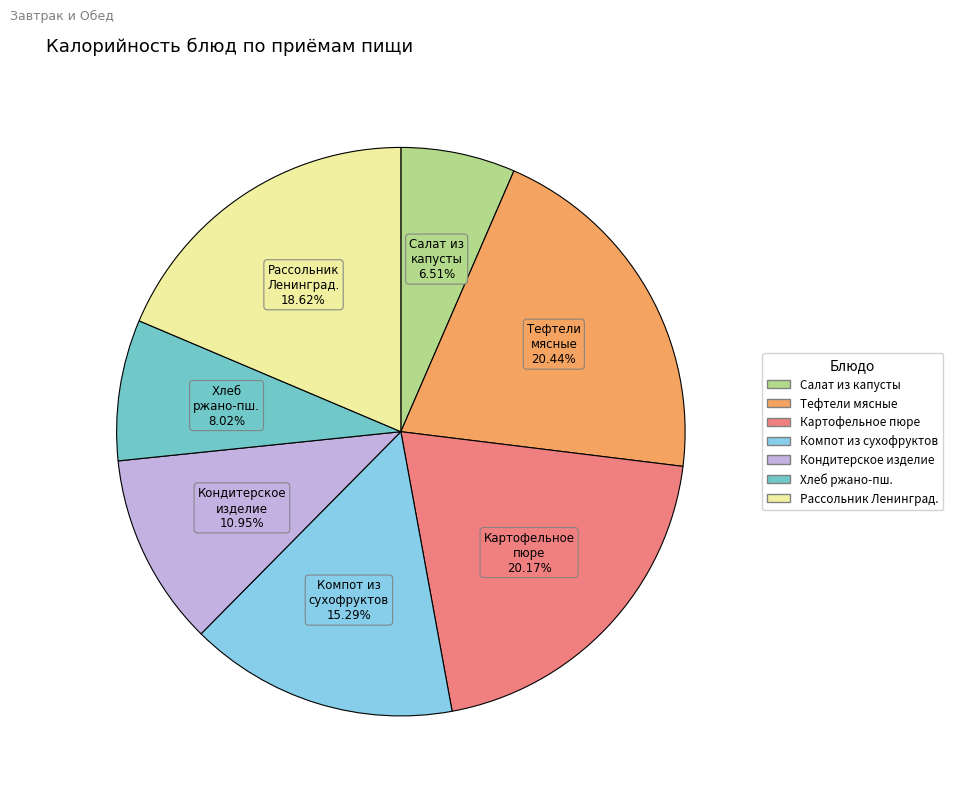

Is there a majority slice in this chart?

No